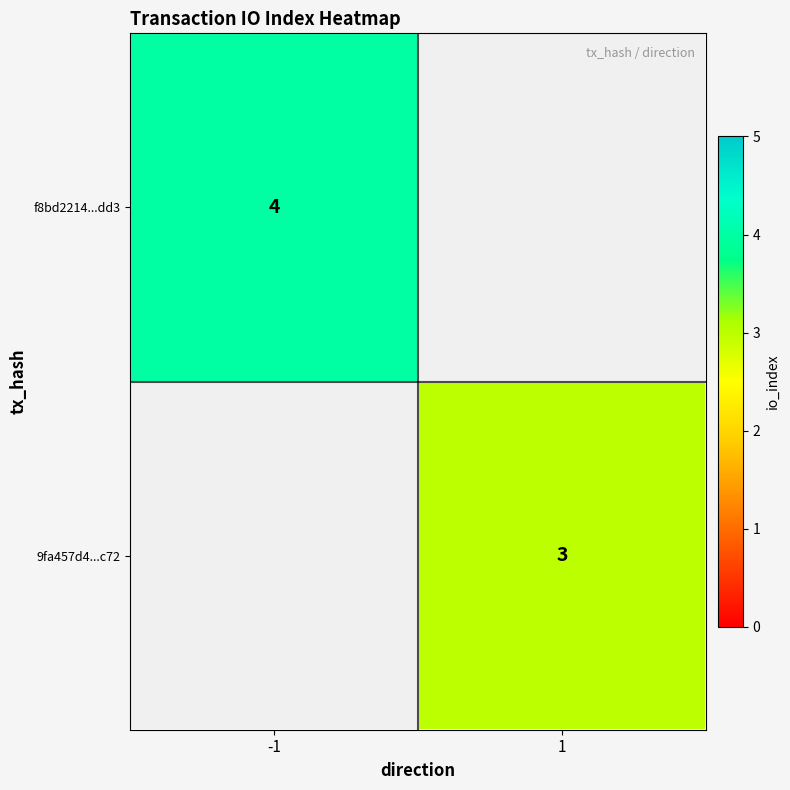

The f8bd2214...dd3 series shows 4 at -1. True or false?

True